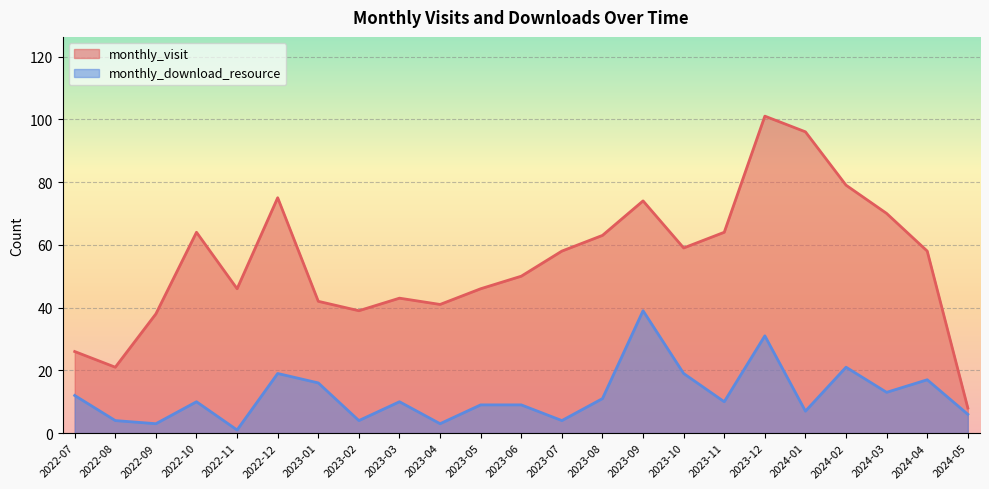

The value of monthly_download_resource at 2023-07 is 4. True or false?

True